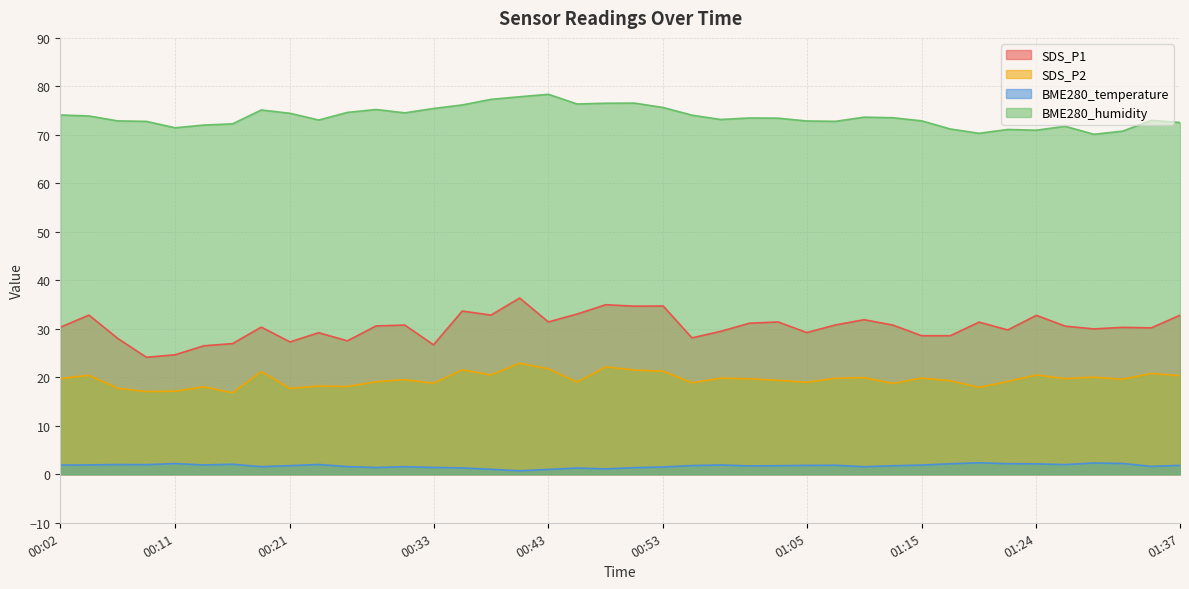

What is the average value of the SDS_P1 series?

30.4